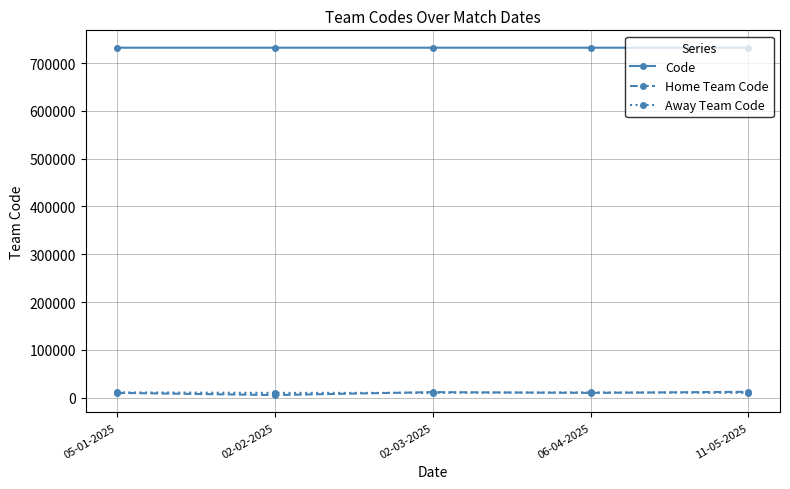

Which series has the largest total across all categories?

Code